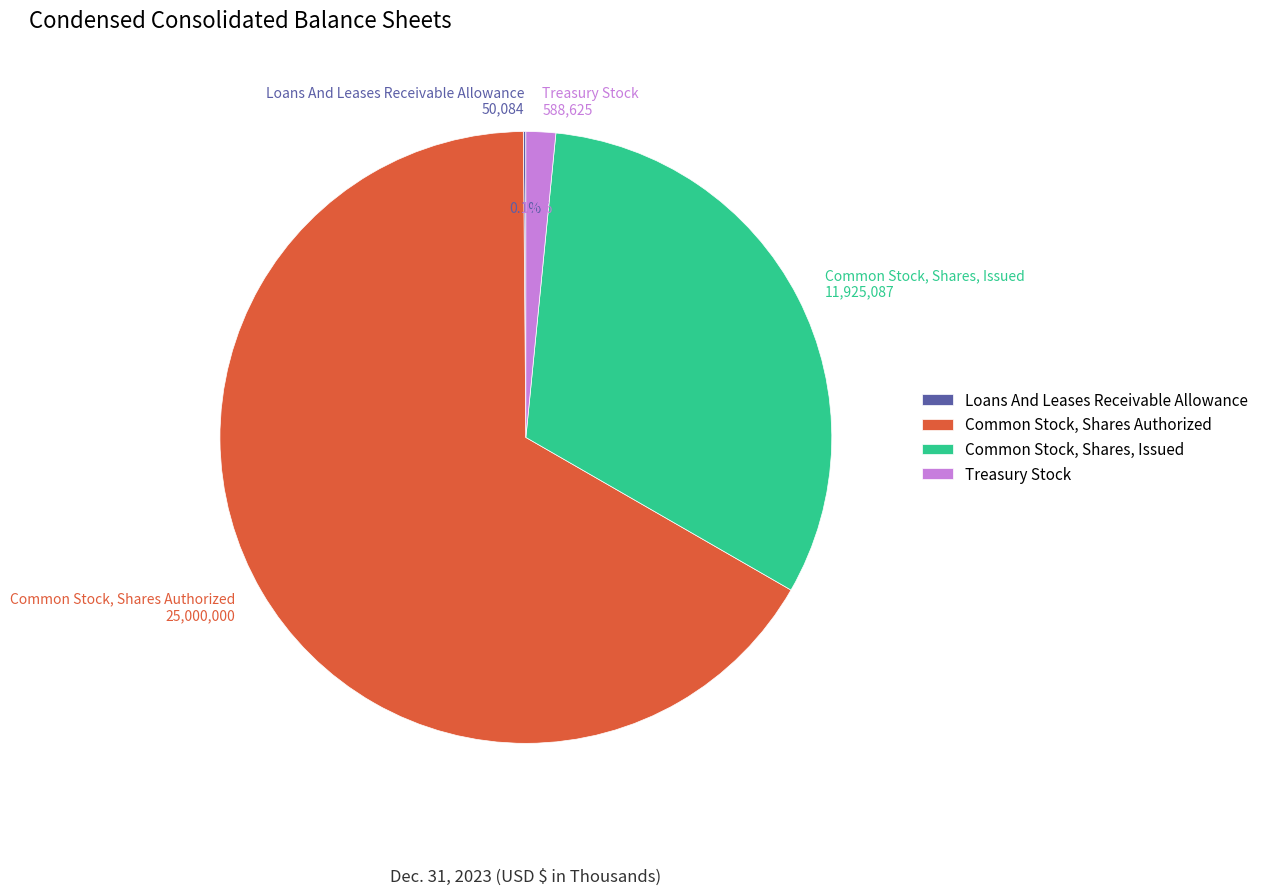

Between Common Stock, Shares, Issued and Treasury Stock, which is larger?

Common Stock, Shares, Issued